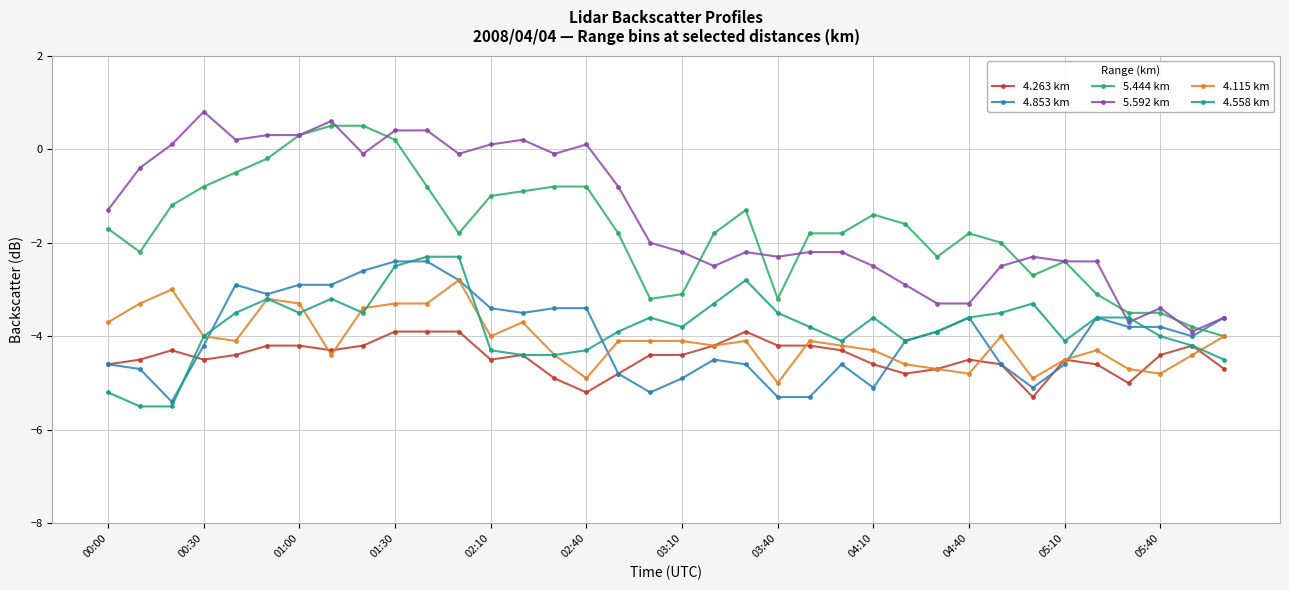

After their last crossing, which series has the higher values: 5.444 km or 4.853 km?

4.853 km